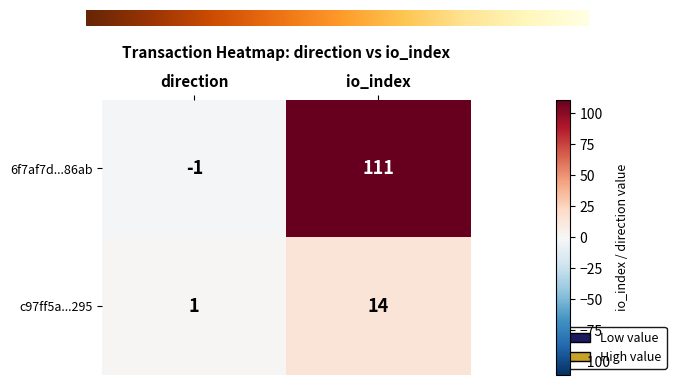

Count the number of categories in the chart.

2